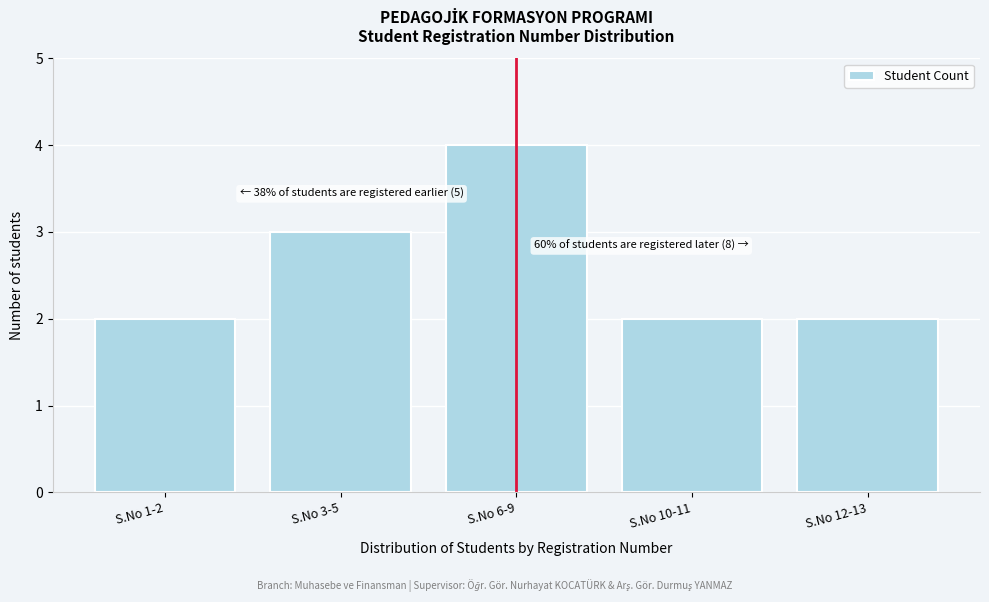

Reading left to right, what are all the values shown in this chart?

2	3	4	2	2